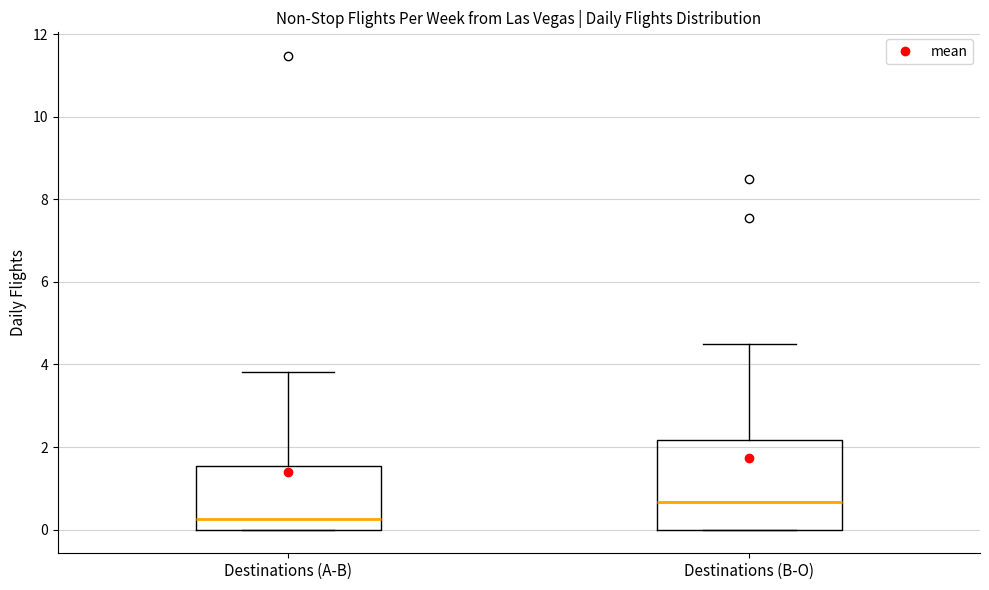

Where does the upper whisker of the box for Destinations (A-B) end on the y-axis? The values are not printed on the chart, so give them approximately, as read against the axis.

3.8